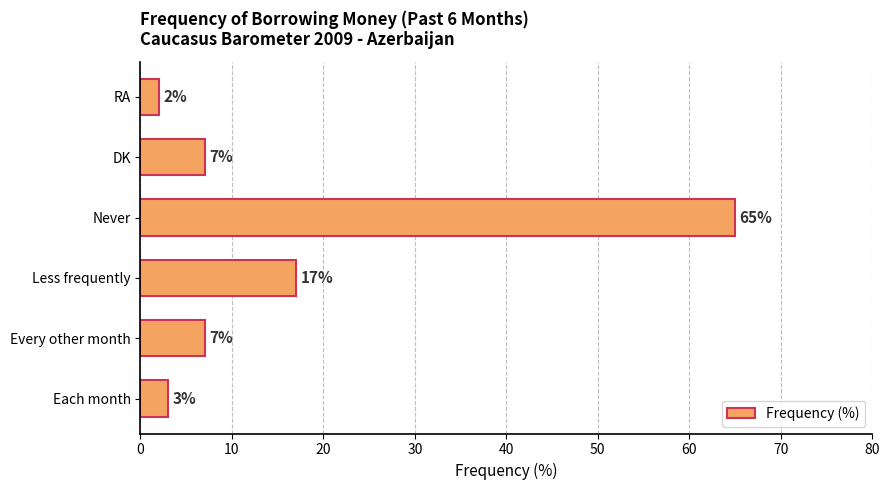

Does the chart contain any negative values?

No